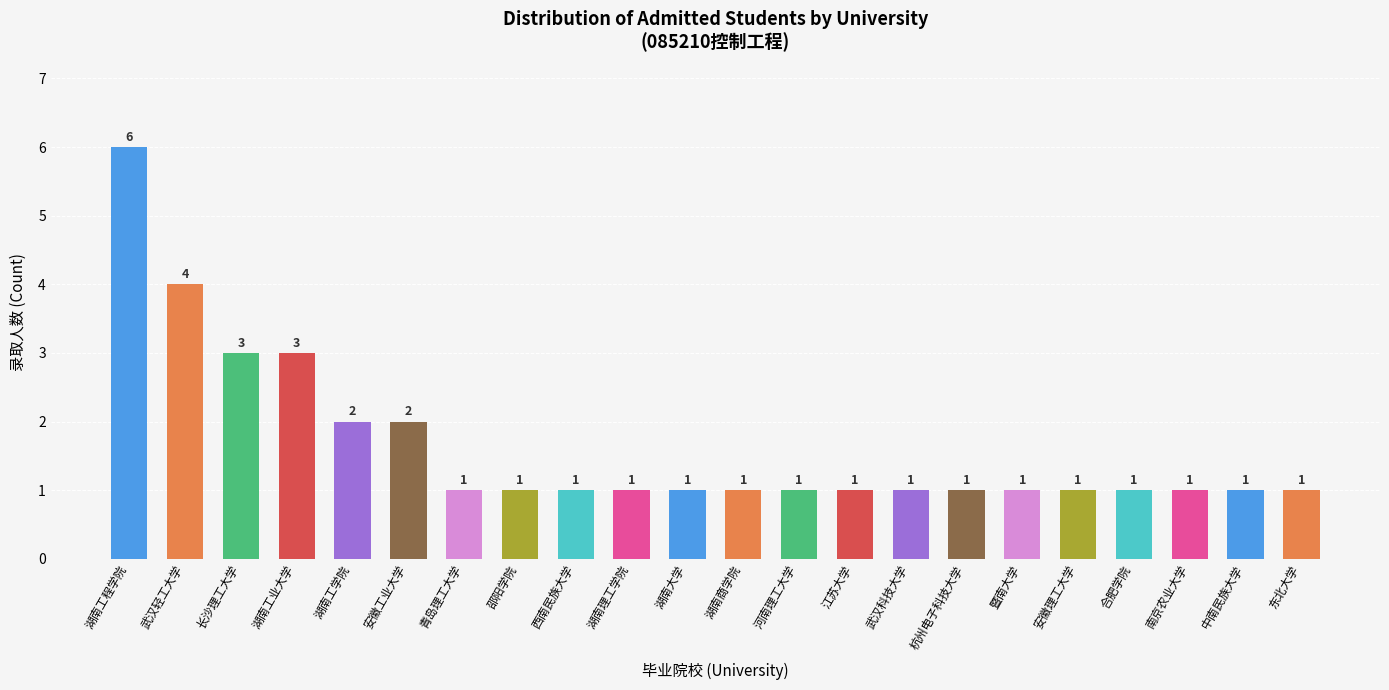

Reading left to right, transcribe all the data shown in this chart.

湖南工程学院=6	武汉轻工大学=4	长沙理工大学=3	湖南工业大学=3	湖南工学院=2	安徽工业大学=2	青岛理工大学=1	邵阳学院=1	西南民族大学=1	湖南理工学院=1	湖南大学=1	湖南商学院=1	河南理工大学=1	江苏大学=1	武汉科技大学=1	杭州电子科技大学=1	暨南大学=1	安徽理工大学=1	合肥学院=1	南京农业大学=1	中南民族大学=1	东北大学=1